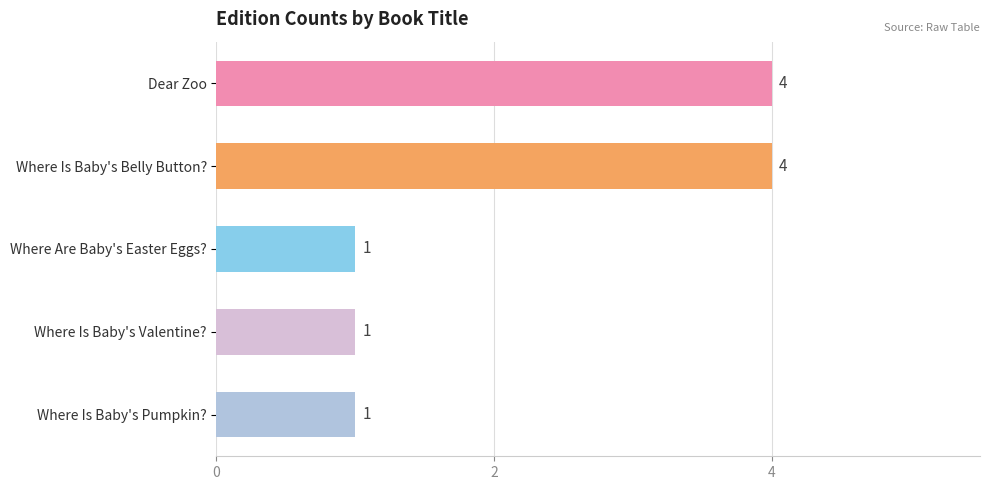

How many bars are there in total?

5